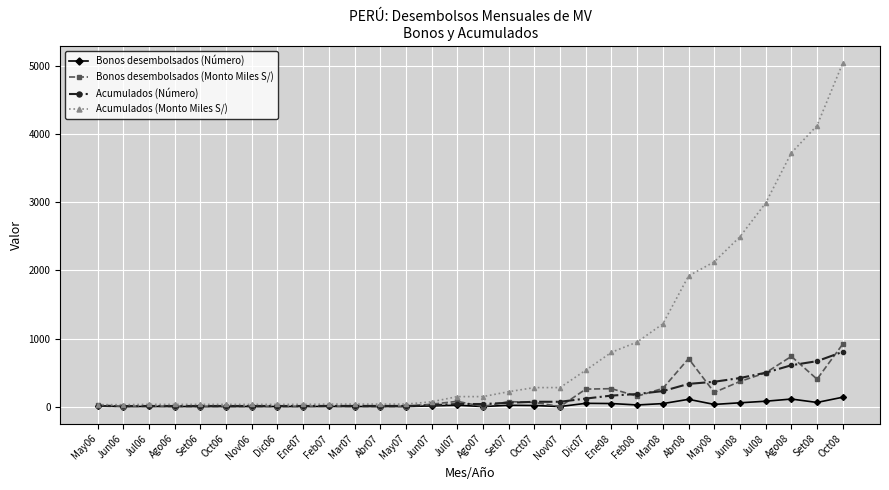

Which series has the largest total across all categories?

Acumulados (Monto Miles S/)